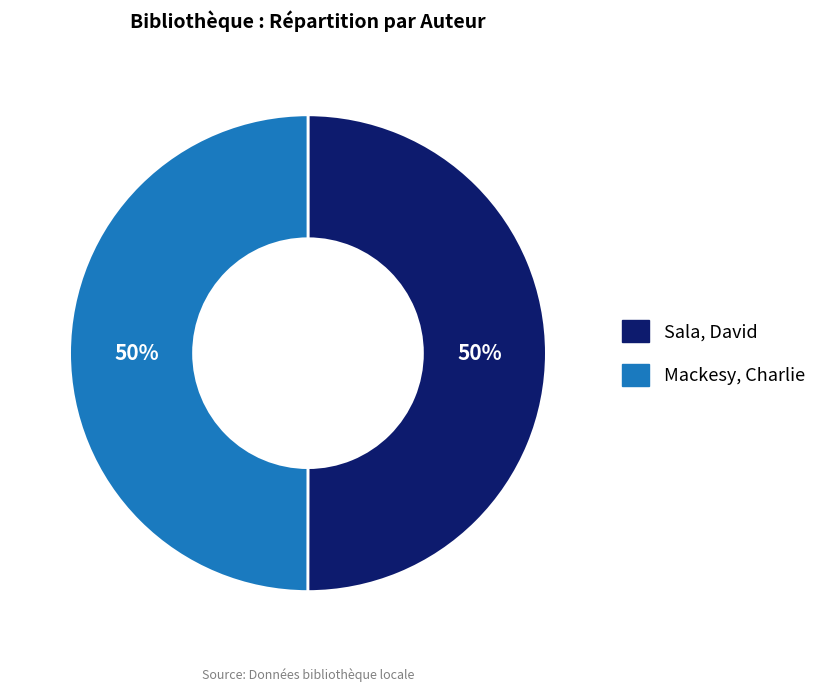

Approximately how many times larger is the value at Sala, David compared to Mackesy, Charlie?

1.0